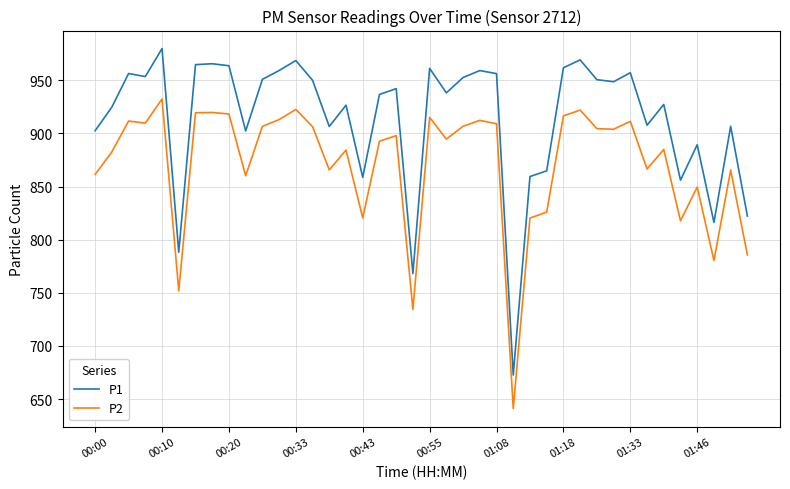

How many categories are shown in the chart?

40